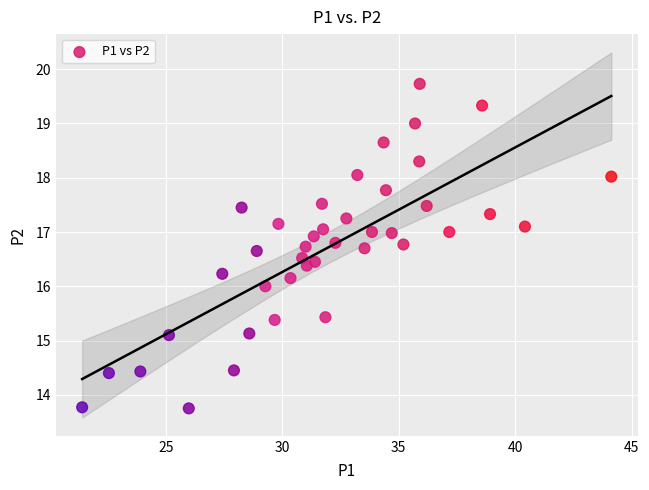

What is the range of X values (max minus min)?

22.7